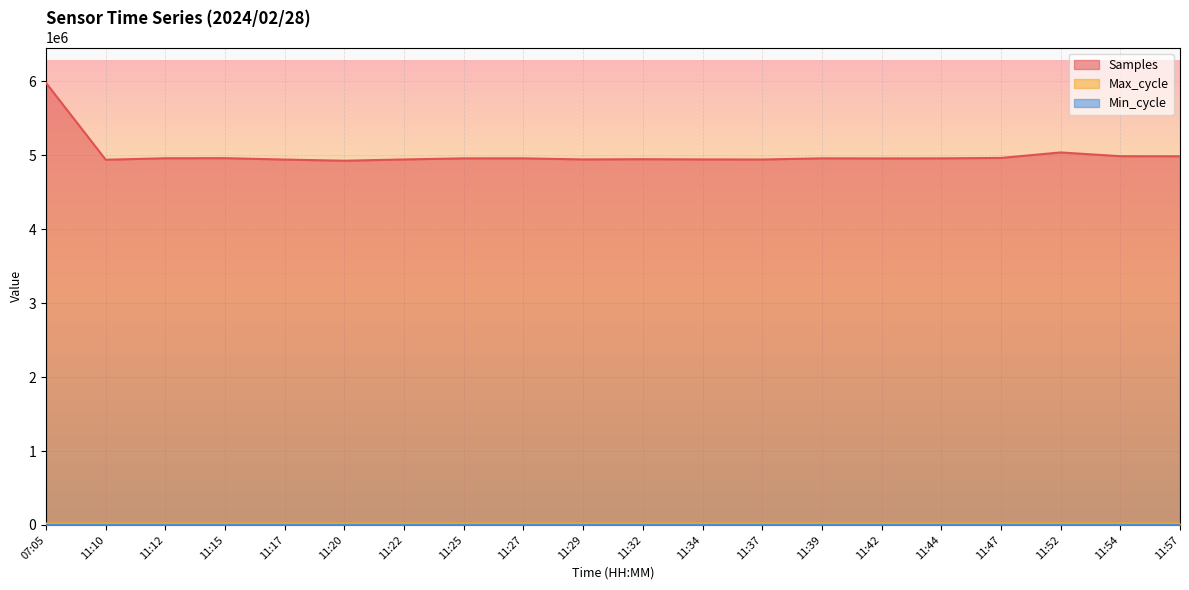

What is the value of the Min_cycle point at the 7th from the left?

29